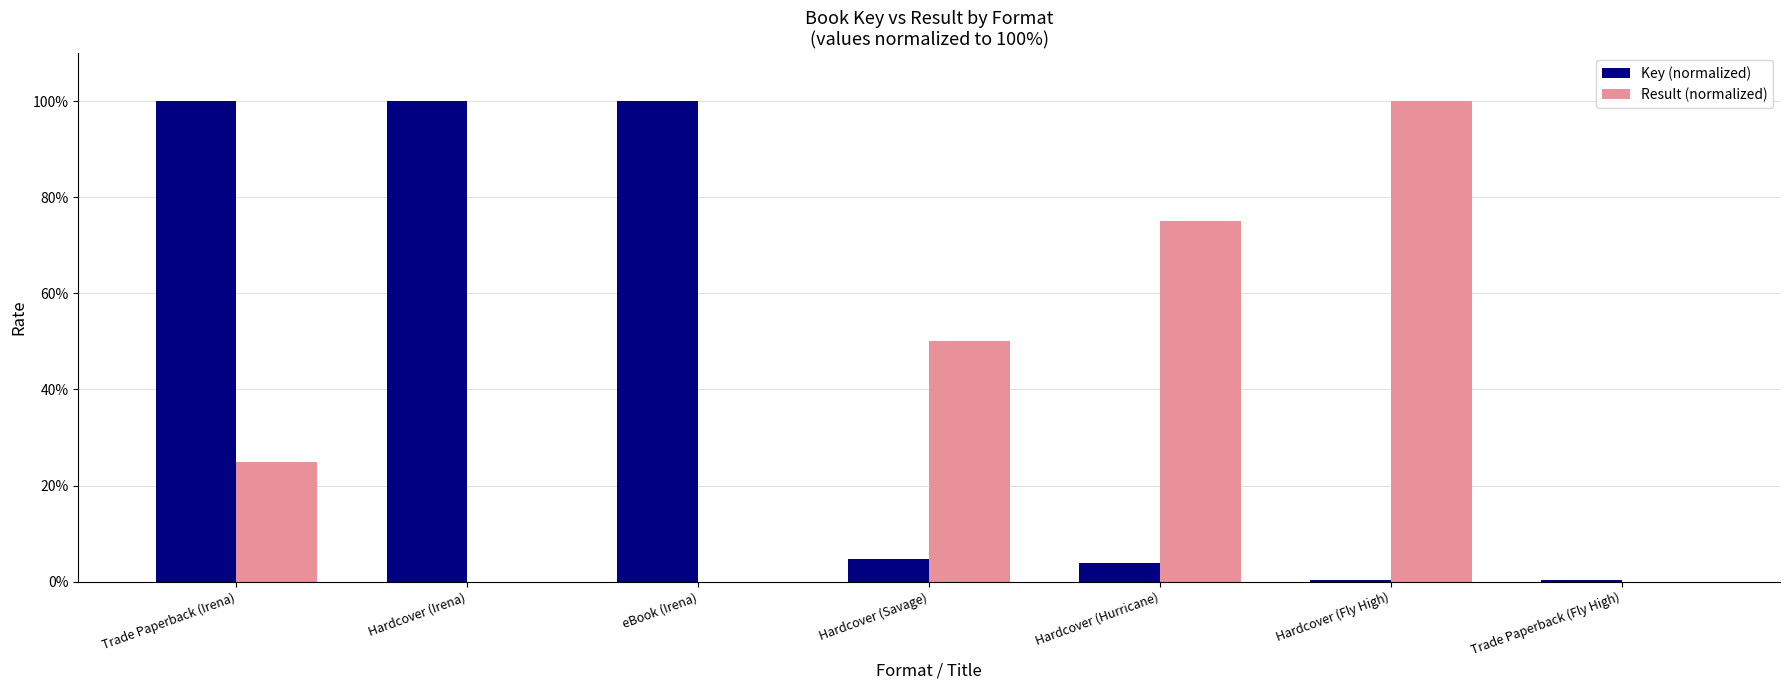

Which series changed the most between Trade Paperback (Irena) and Hardcover (Savage)?

Key (normalized)